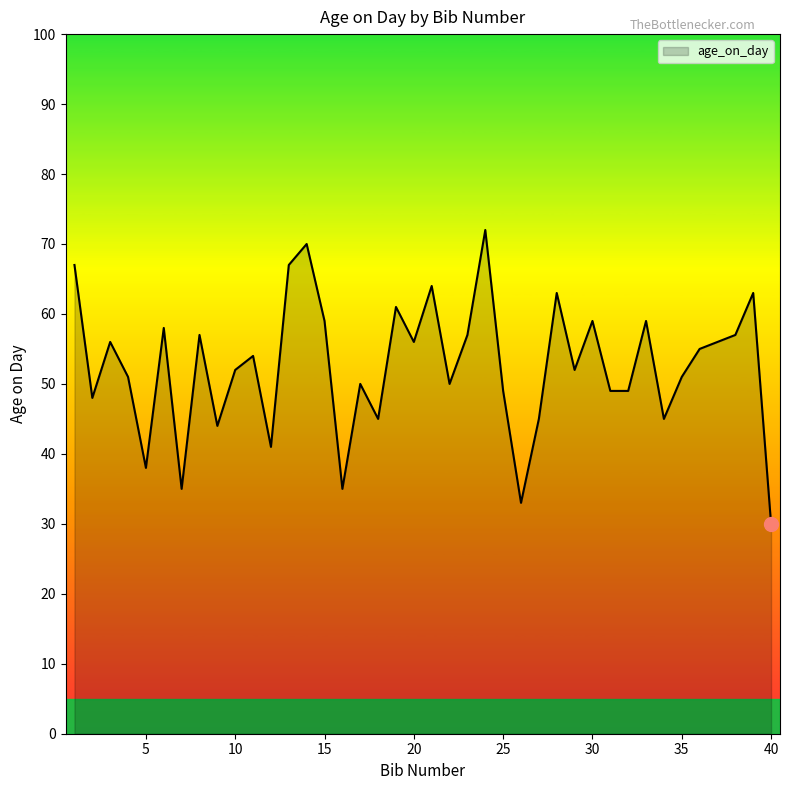

What is the minimum value shown in the chart?

30